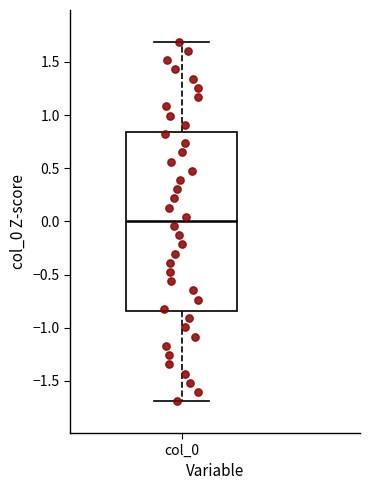

Where does the lower whisker of the box for col_0 end on the y-axis? The values are not printed on the chart, so give them approximately, as read against the axis.

-1.70